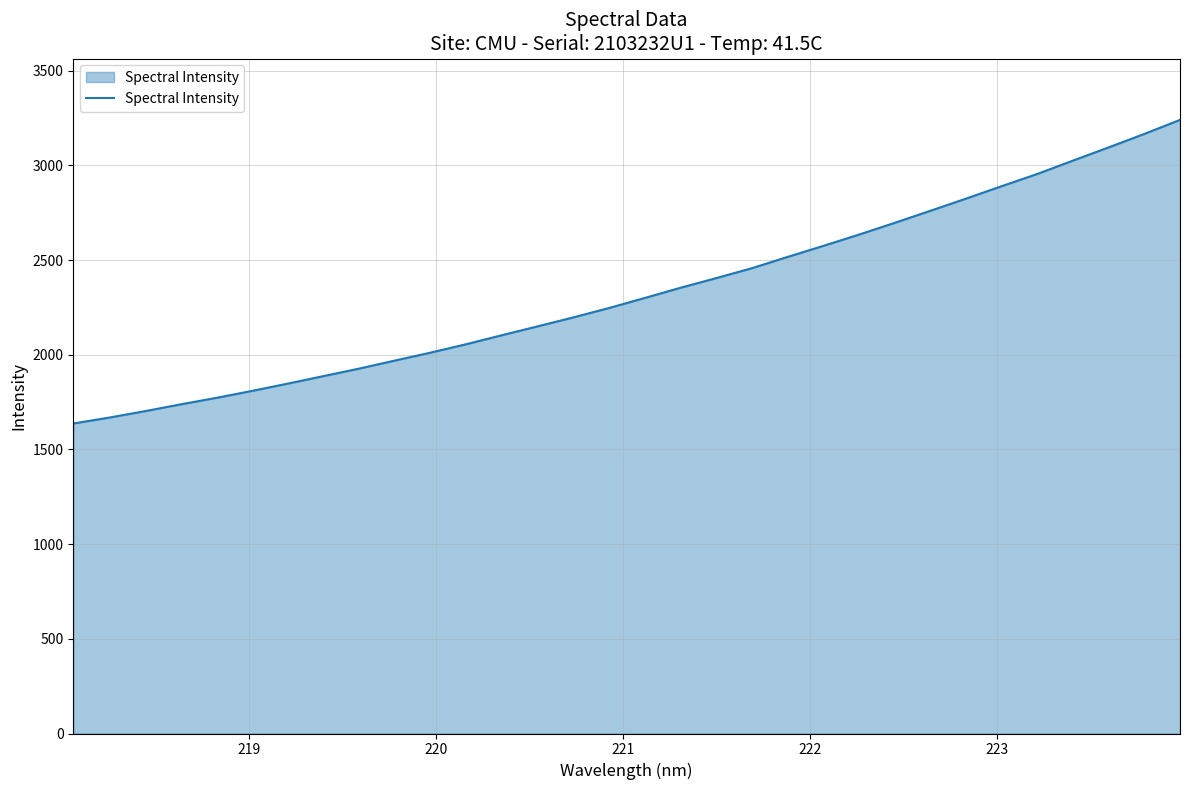

What is the greatest value displayed?

3239.8